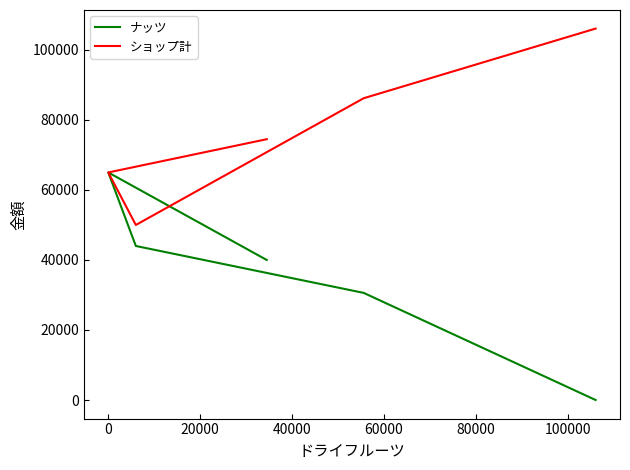

Reading right to left, transcribe all the data shown in this chart.

ナッツ: 0	30600	44000	65000	40000
ショップ計: 106100	86200	50000	65000	74500